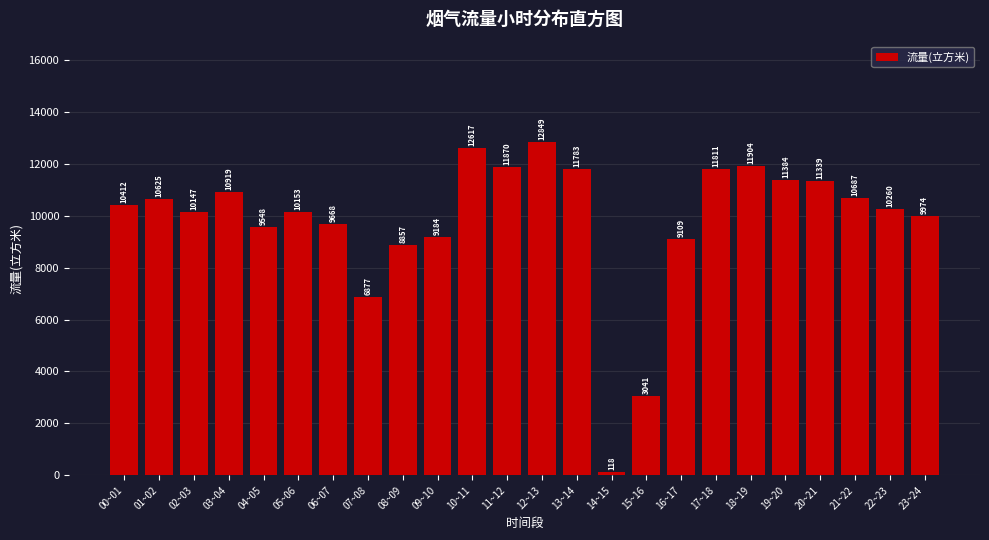

The value at 11~12 is 11869.7. True or false?

True